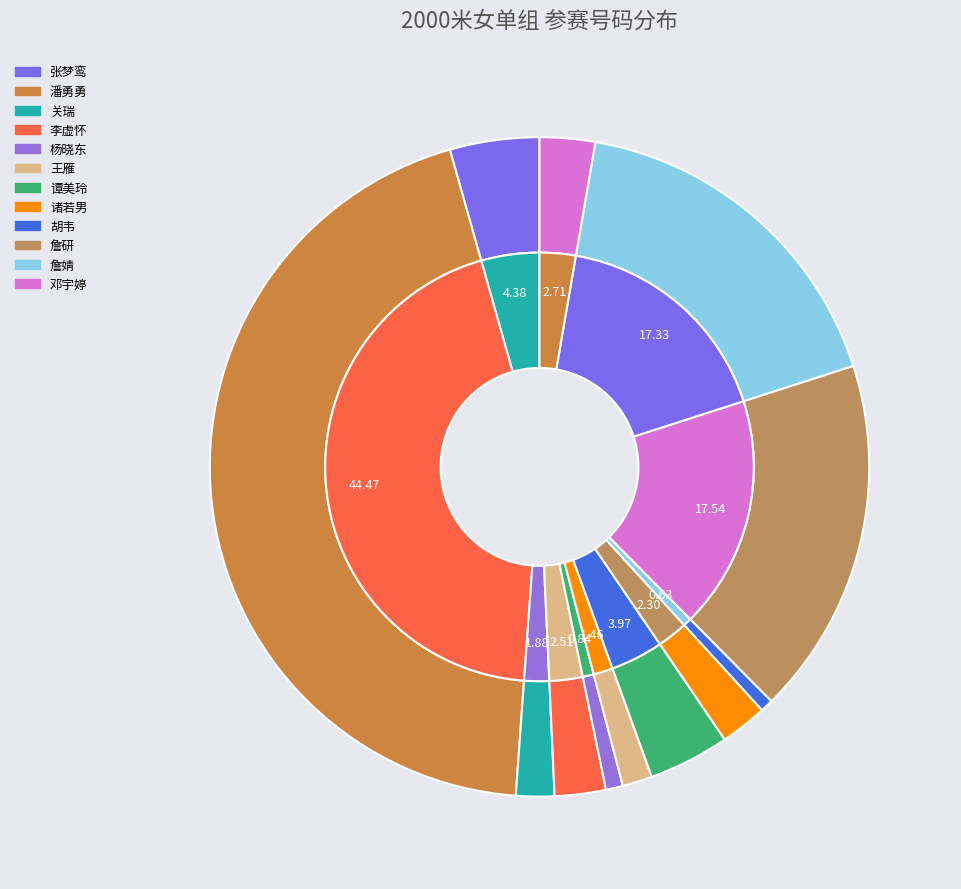

To the nearest percent, what is the average slice percentage?

8%